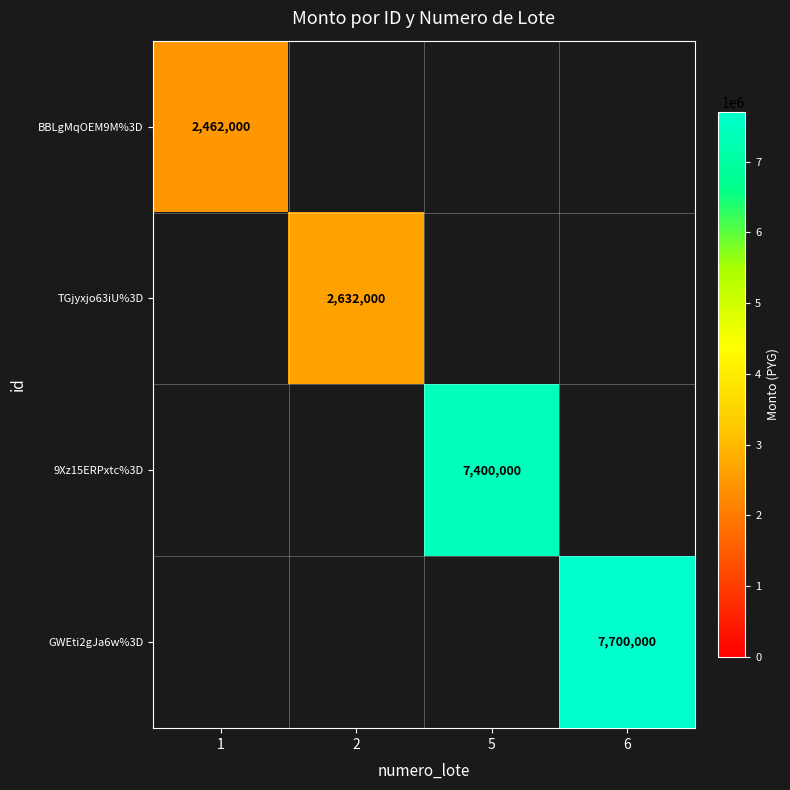

What is the smallest value displayed?

2462000.0